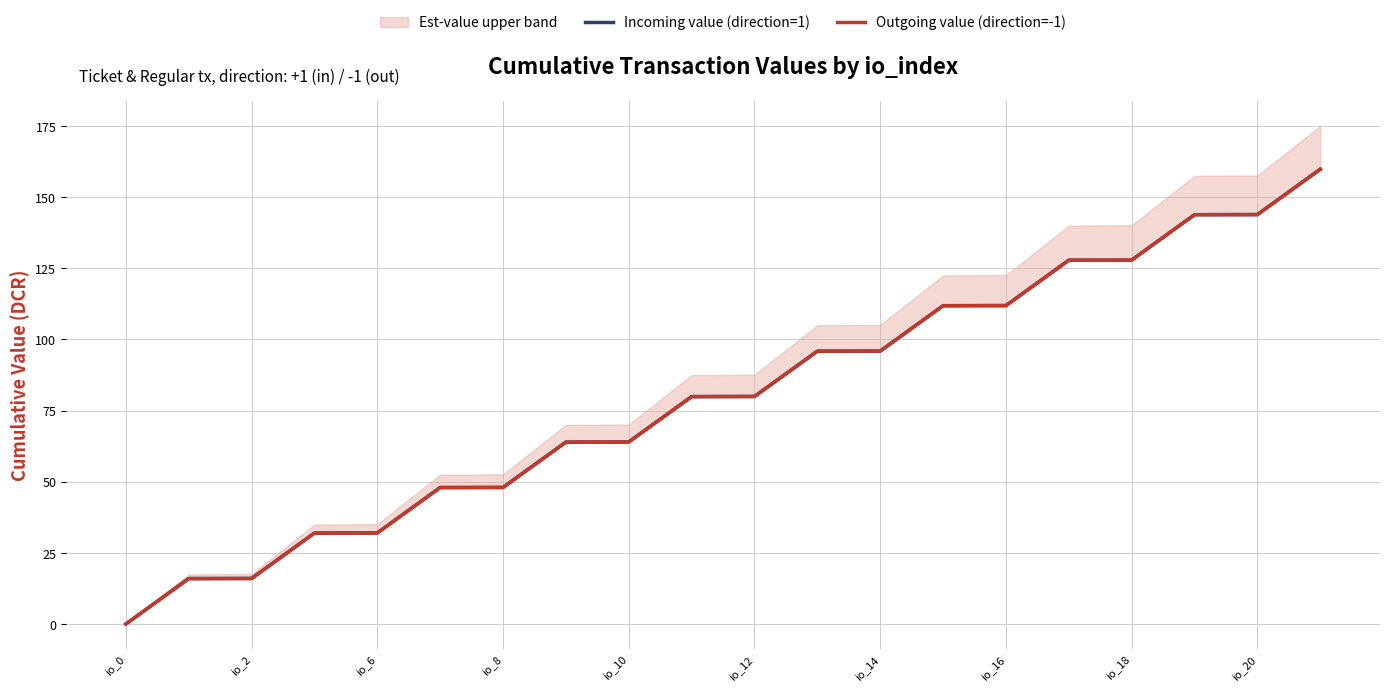

At which label does Incoming value (direction=1) first exceed 80?

11